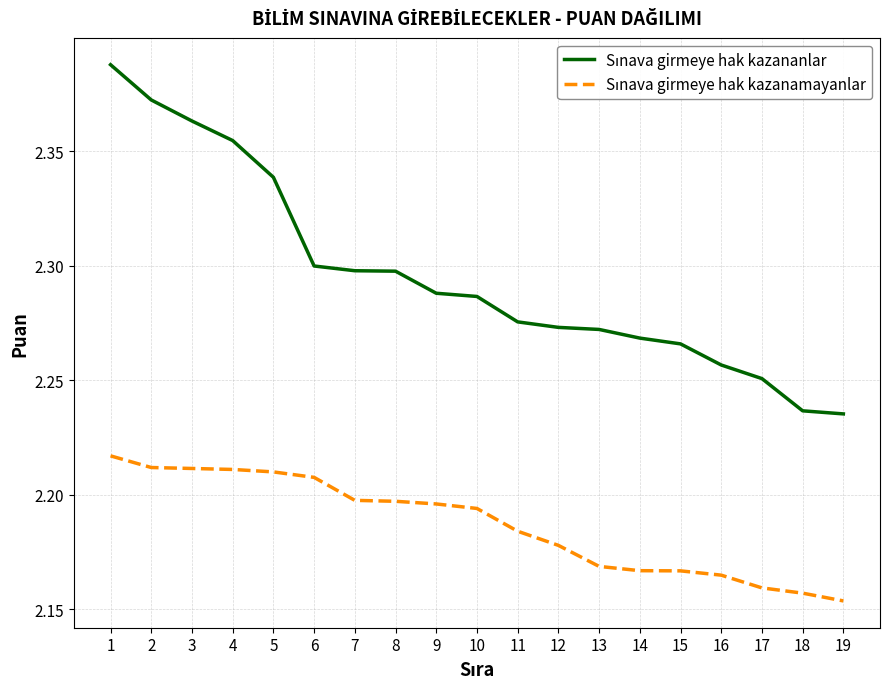

At how many categories does at least one series exceed 2?

19